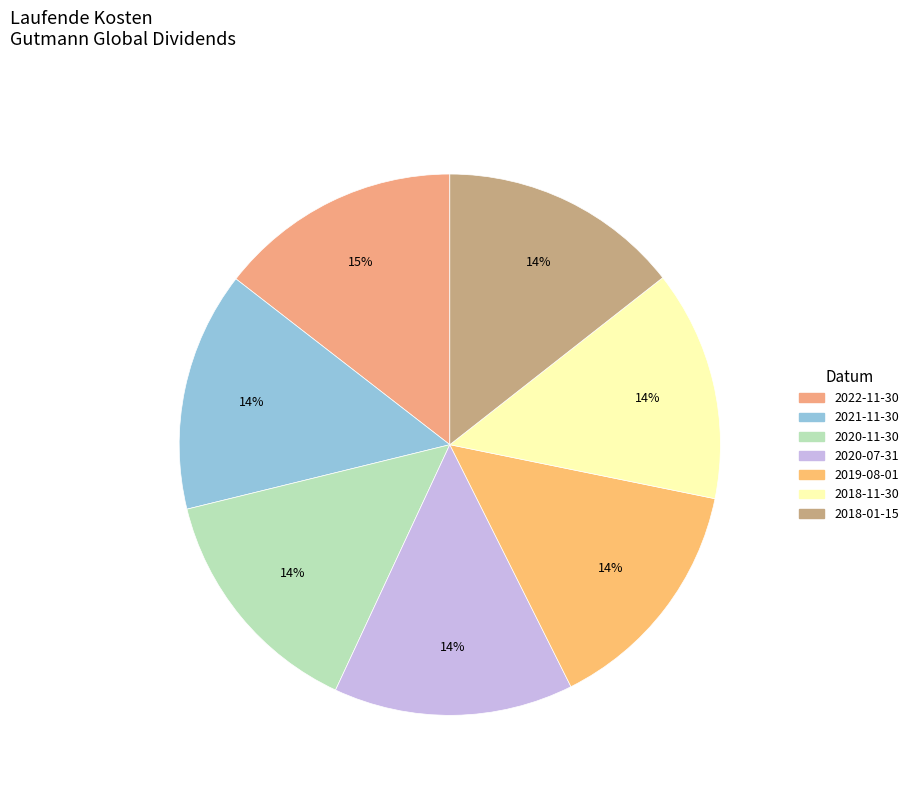

Count the number of slices in the pie.

7